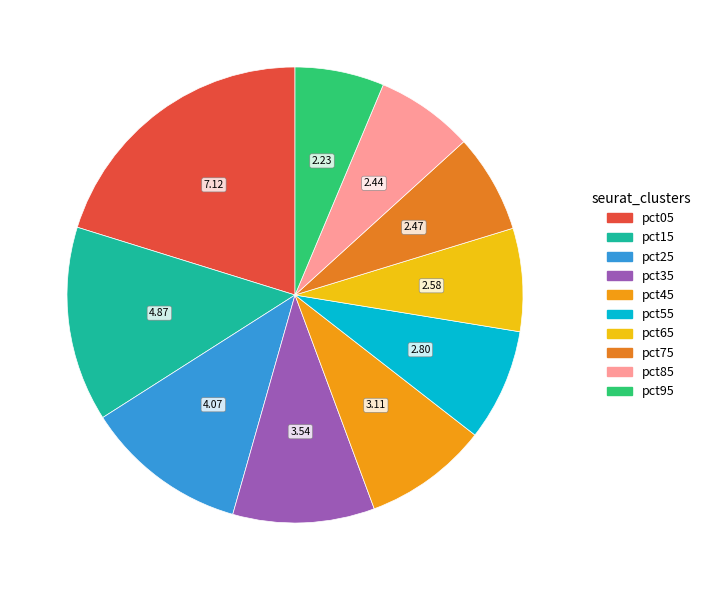

How much of the chart is everything except pct25?

88.4%